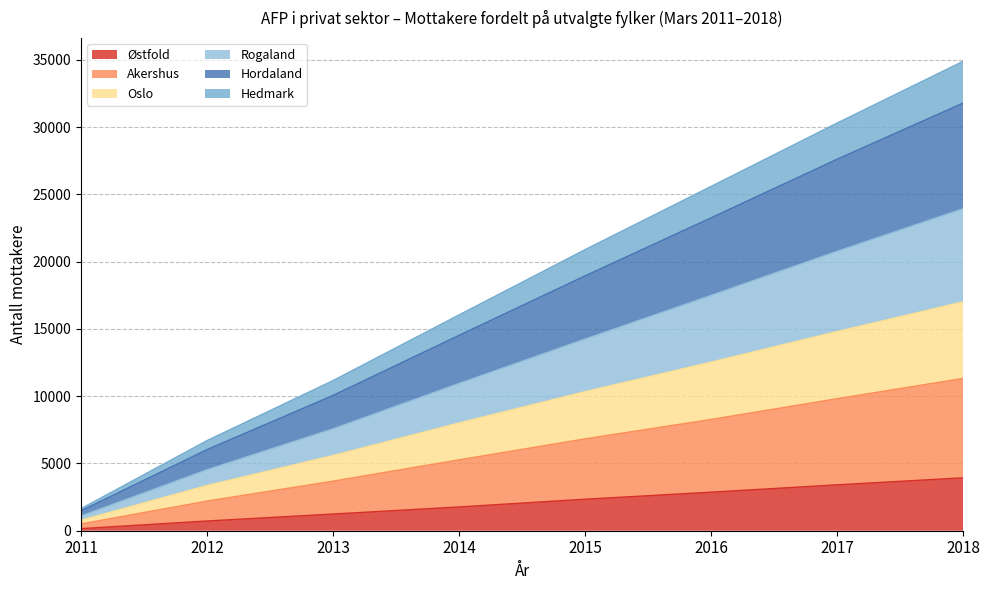

What is the maximum value for Østfold?

3932